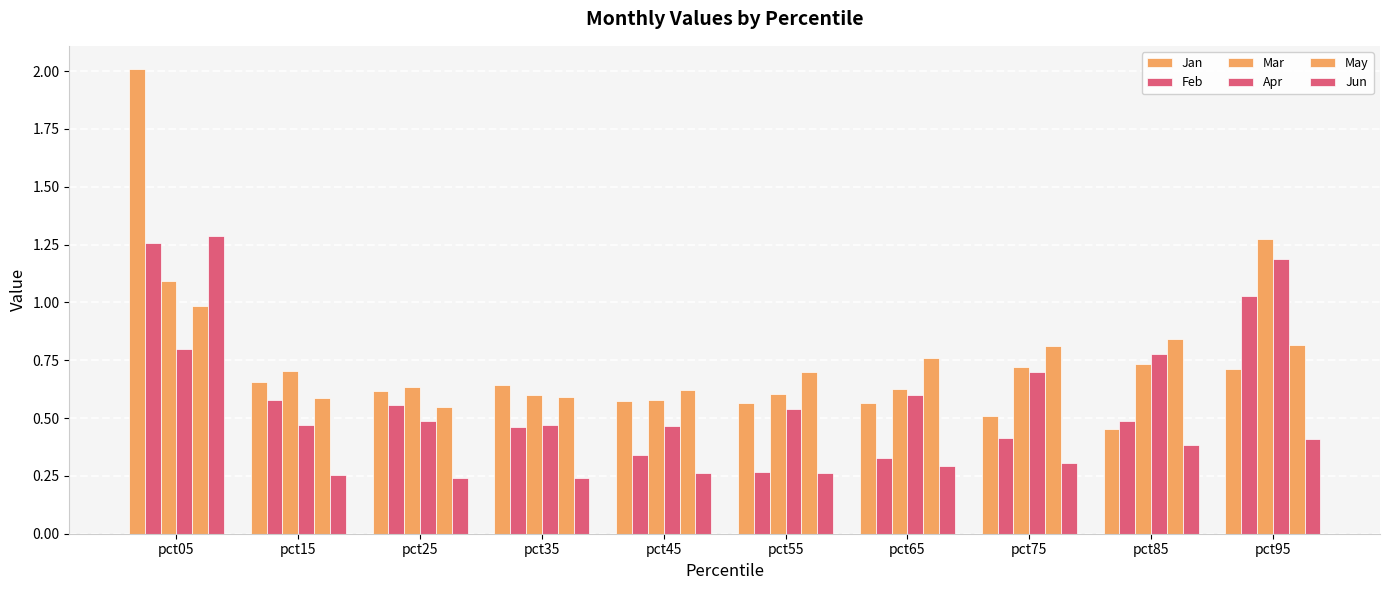

Reading right to left, list all the values displayed in this chart.

Jan: pct95=0.7	pct85=0.5	pct75=0.5	pct65=0.6	pct55=0.6	pct45=0.6	pct35=0.6	pct25=0.6	pct15=0.7	pct05=2.0
Feb: pct95=1.0	pct85=0.5	pct75=0.4	pct65=0.3	pct55=0.3	pct45=0.3	pct35=0.5	pct25=0.6	pct15=0.6	pct05=1.3
Mar: pct95=1.3	pct85=0.7	pct75=0.7	pct65=0.6	pct55=0.6	pct45=0.6	pct35=0.6	pct25=0.6	pct15=0.7	pct05=1.1
Apr: pct95=1.2	pct85=0.8	pct75=0.7	pct65=0.6	pct55=0.5	pct45=0.5	pct35=0.5	pct25=0.5	pct15=0.5	pct05=0.8
May: pct95=0.8	pct85=0.8	pct75=0.8	pct65=0.8	pct55=0.7	pct45=0.6	pct35=0.6	pct25=0.5	pct15=0.6	pct05=1.0
Jun: pct95=0.4	pct85=0.4	pct75=0.3	pct65=0.3	pct55=0.3	pct45=0.3	pct35=0.2	pct25=0.2	pct15=0.3	pct05=1.3